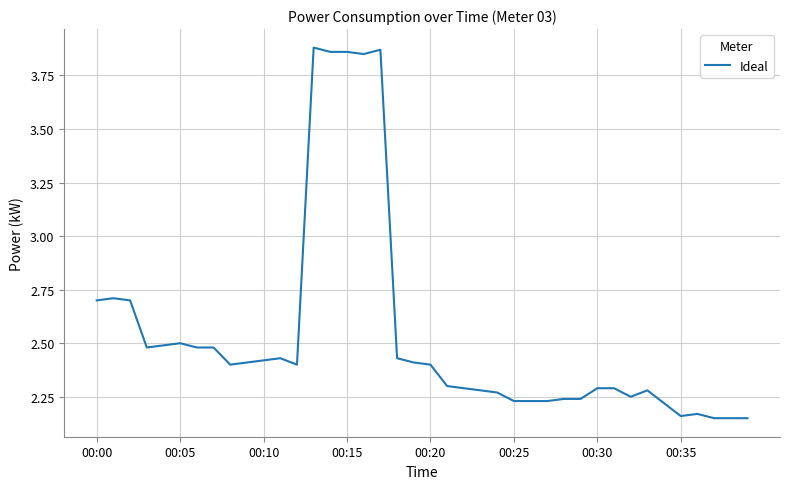

Does the chart display data point markers on the line(s)?

No